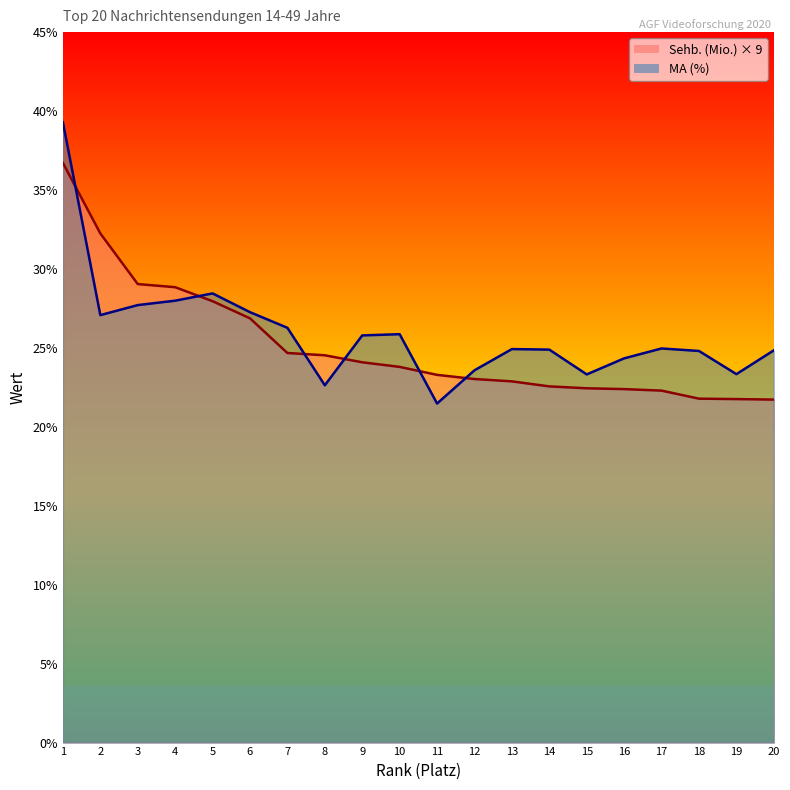

Which series has the largest total across all categories?

MA (%)